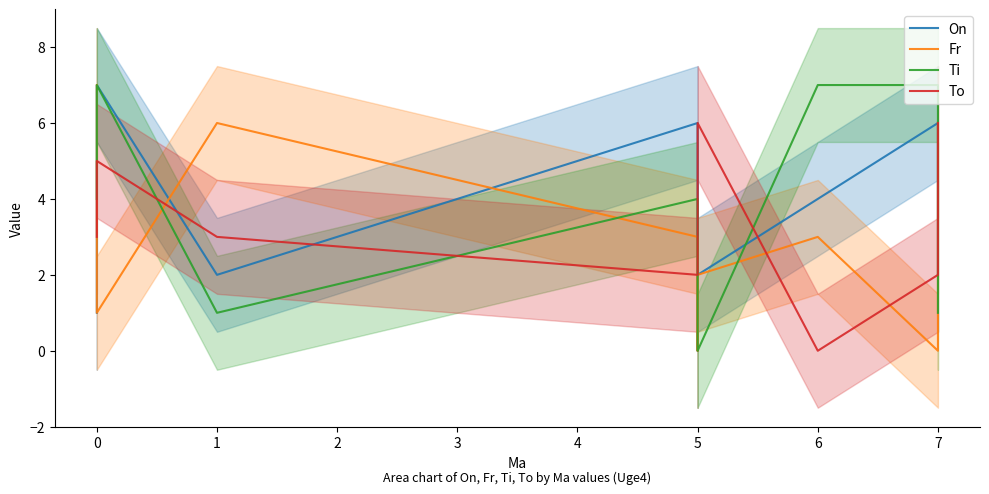

What is the maximum value shown in the chart?

7